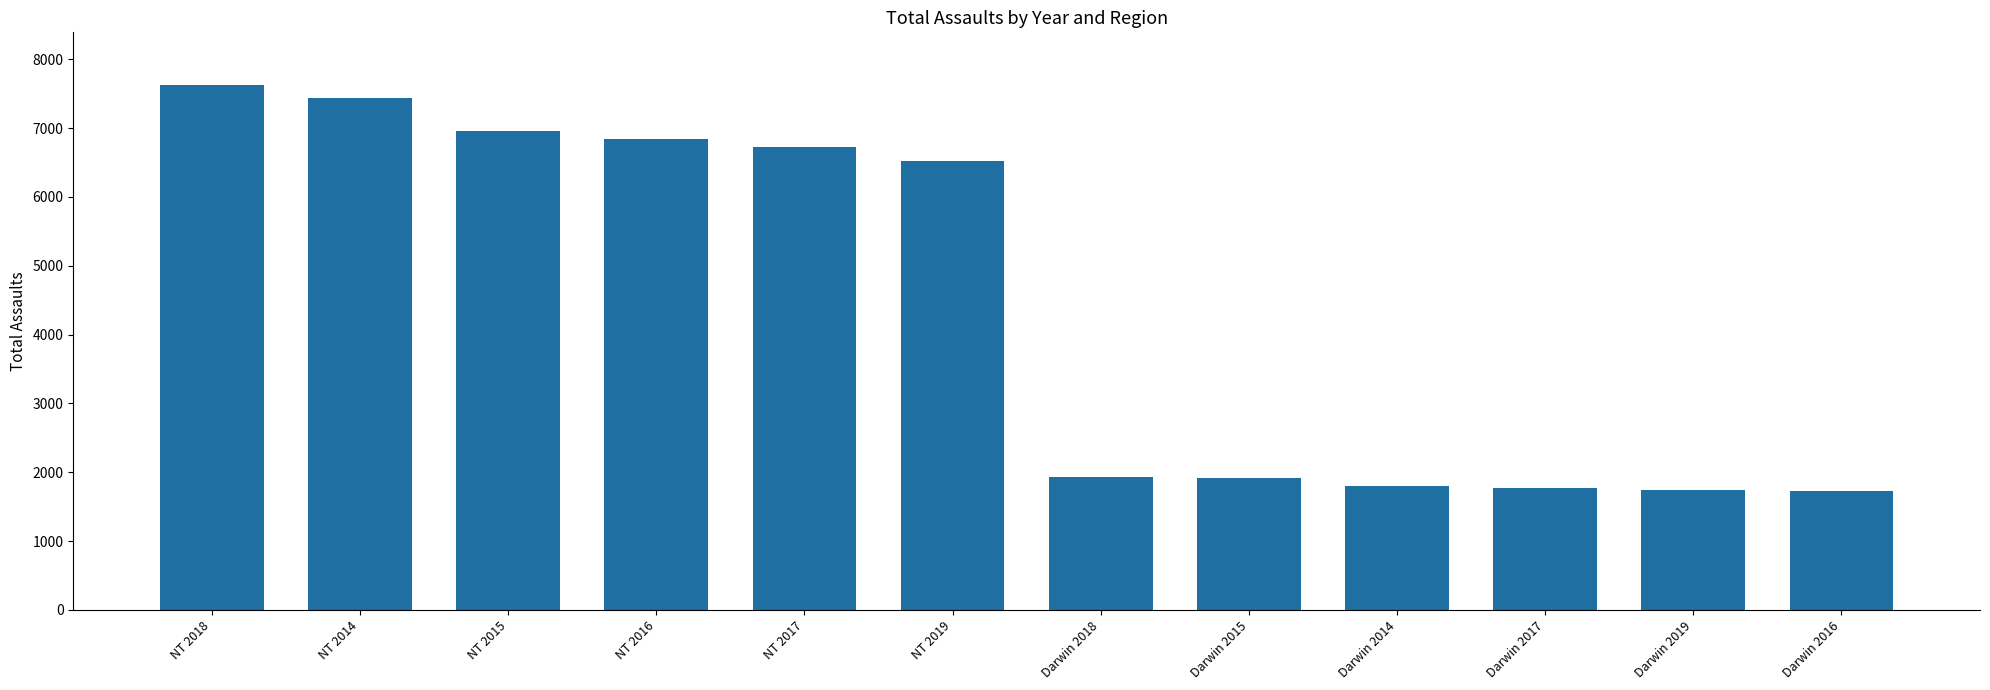

At which label does the data first exceed 6516?

NT 2018